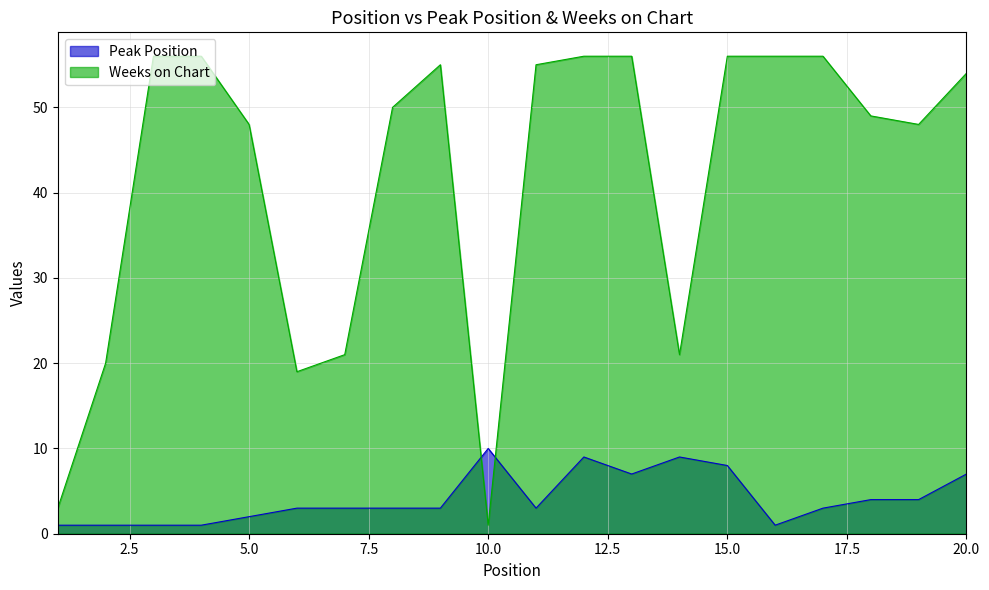

Which category has the lowest value in the Peak Position series?

1